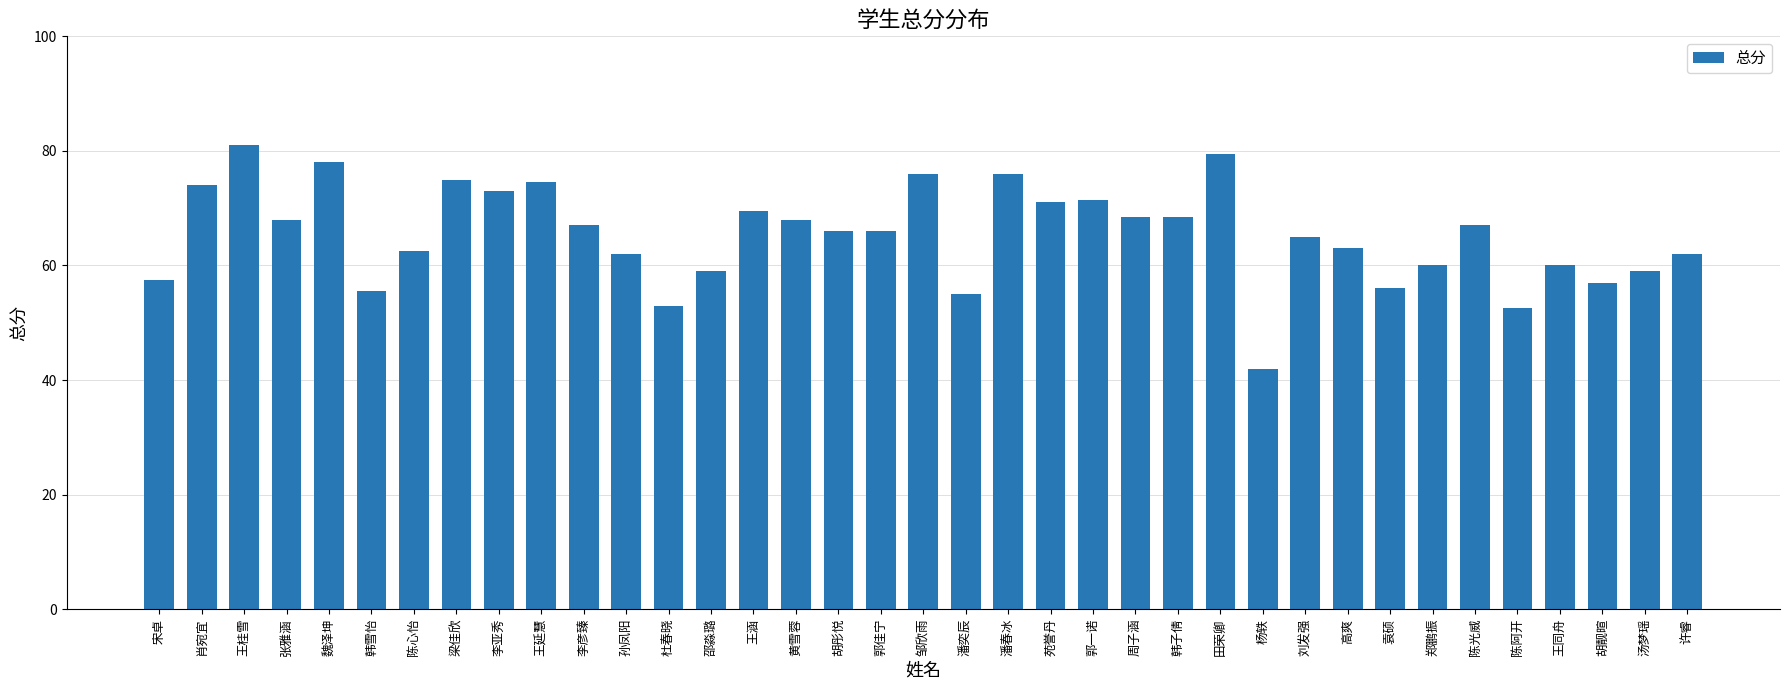

What is the smallest value displayed?

42.0